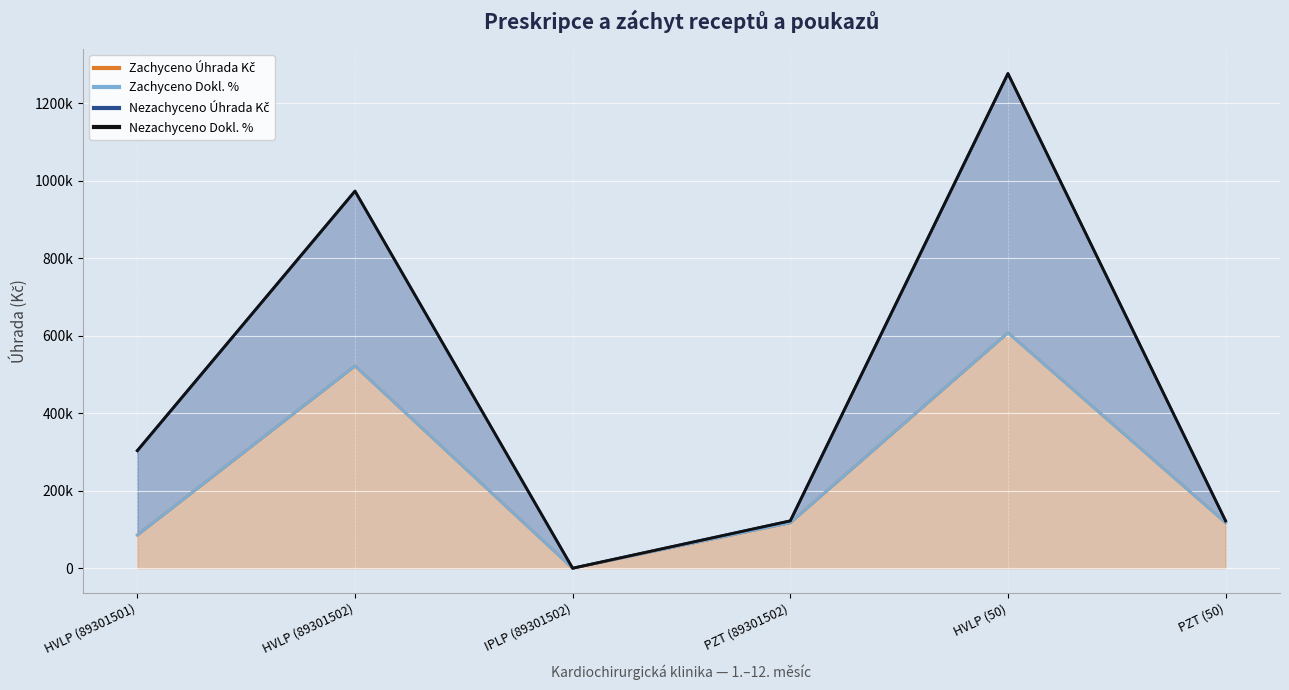

How many lines are shown in the chart?

2